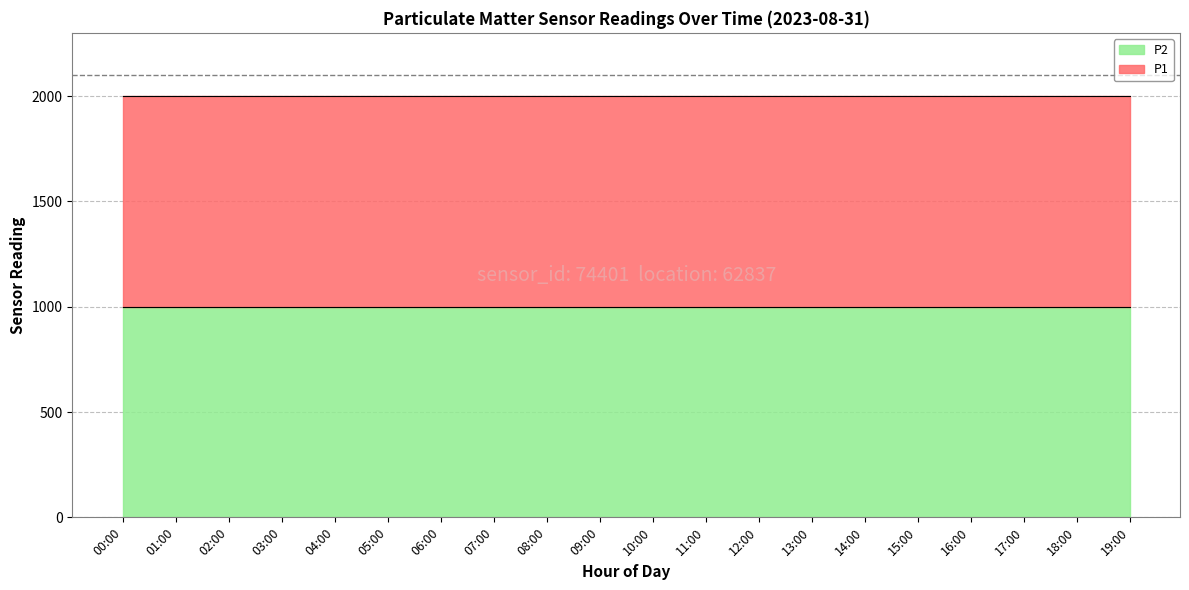

How many data points does each series have?

20